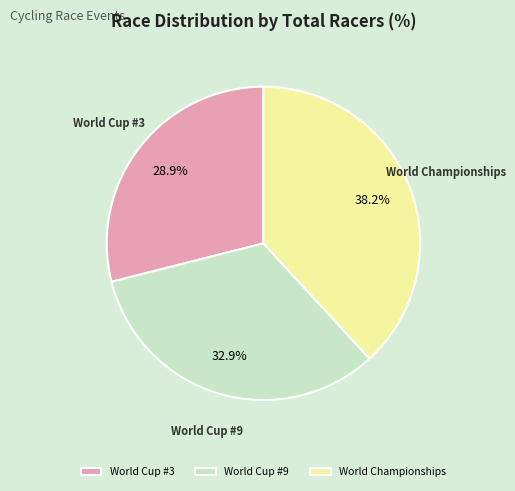

True or false: World Cup #3 accounts for 29% of the total.

True